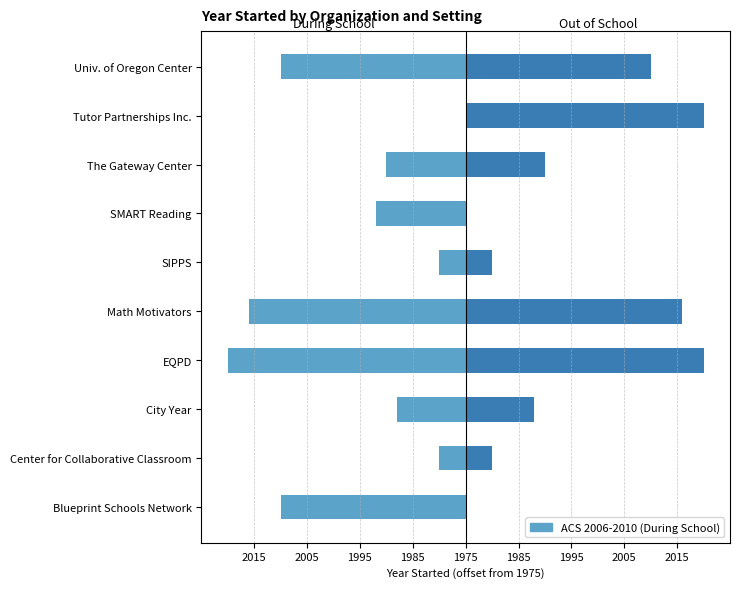

Is it true that Out of School equals -27 at SMART Reading?

False